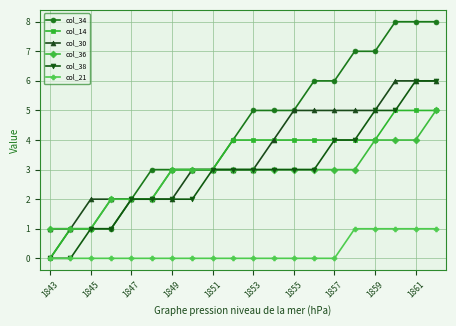

Which series has the widest spread of values?

col_34